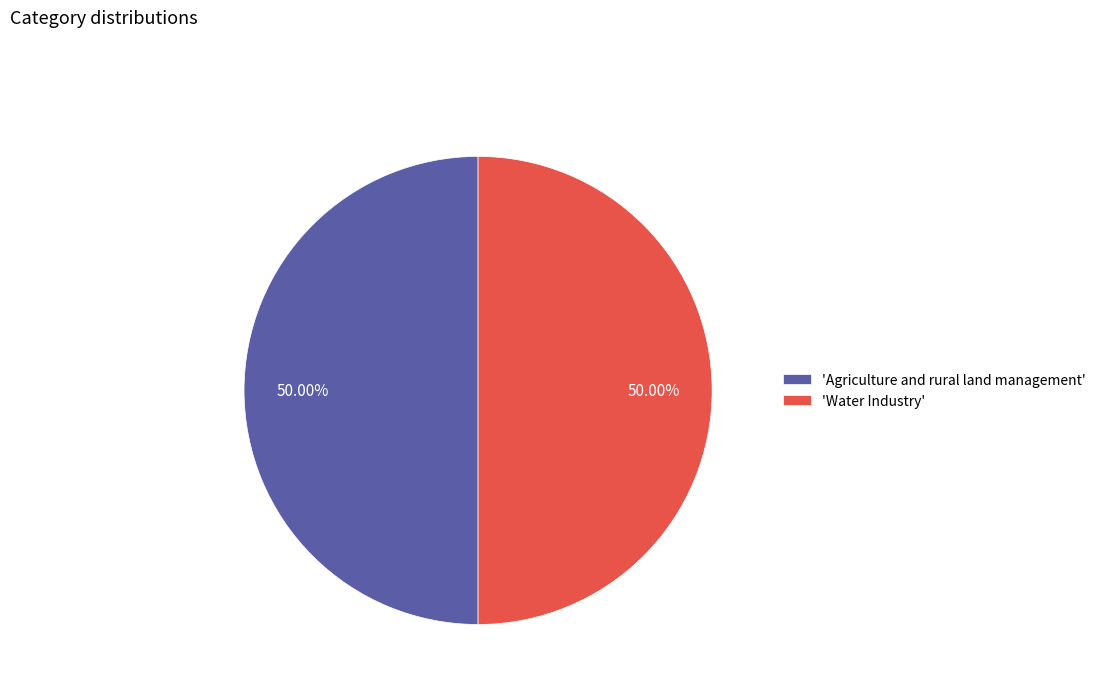

Do 'Water Industry' and 'Agriculture and rural land management' together represent more than half of the pie?

Yes